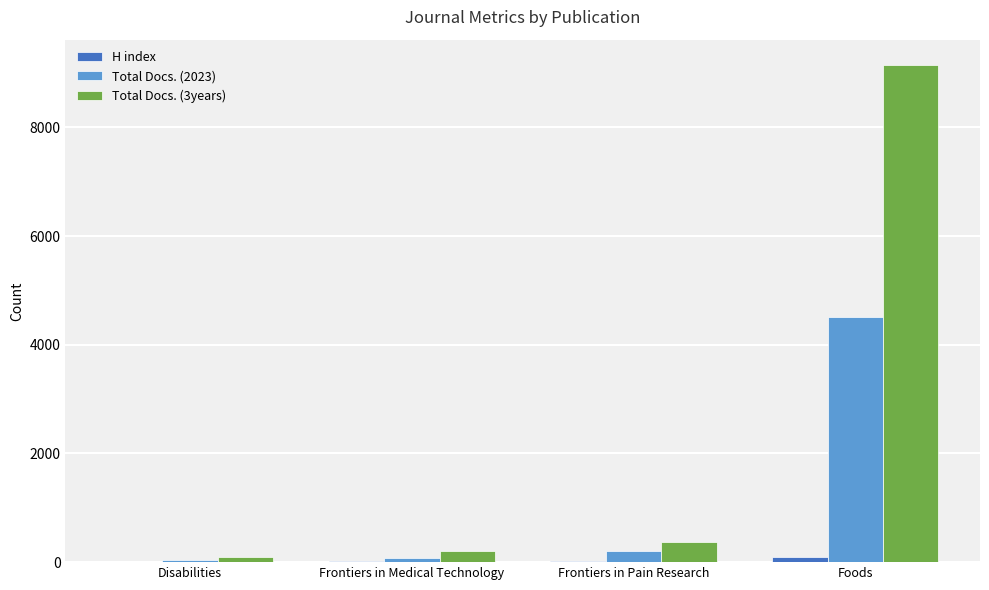

How many series are shown in this chart?

3